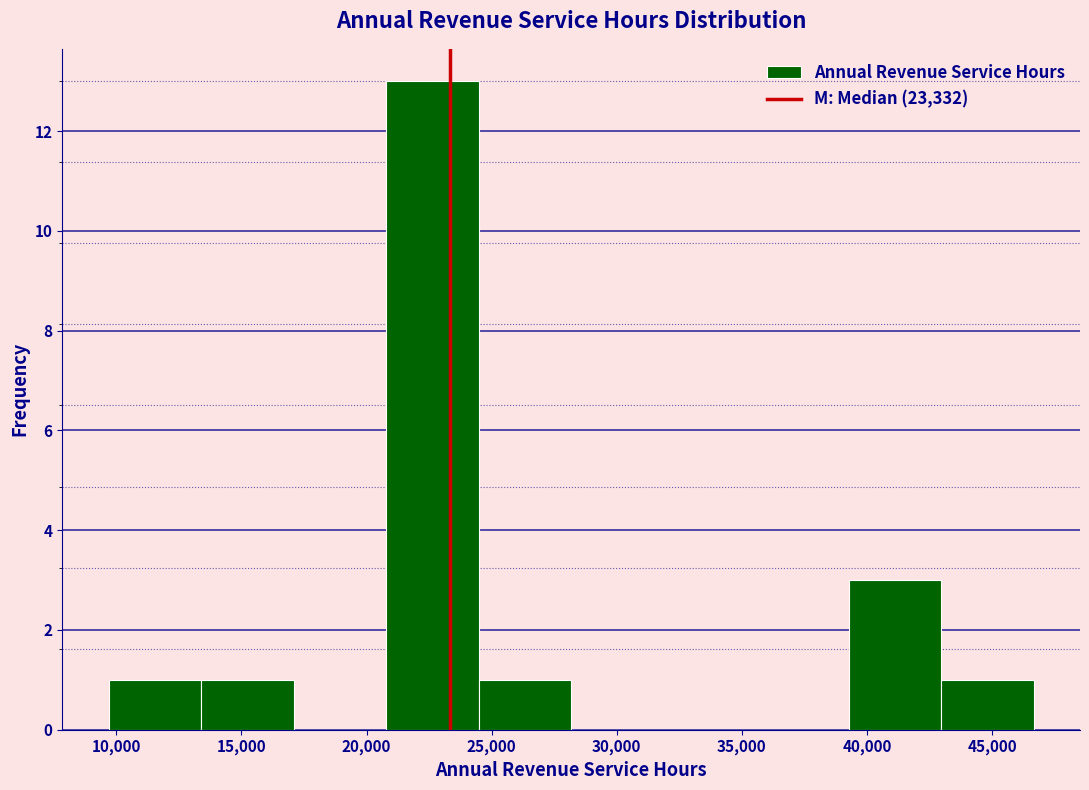

Reading left to right, list every bar in this chart as the range it spans on the x-axis followed by its height. Neither the bar edges nor the heights are printed on the chart, so give them approximately, as read against the axes.

9500 to 13500: 1
13500 to 17000: 1
17000 to 21000: 0
21000 to 24500: 13
24500 to 28000: 1
28000 to 32000: 0
32000 to 35500: 0
35500 to 39500: 0
39500 to 43000: 3
43000 to 46500: 1